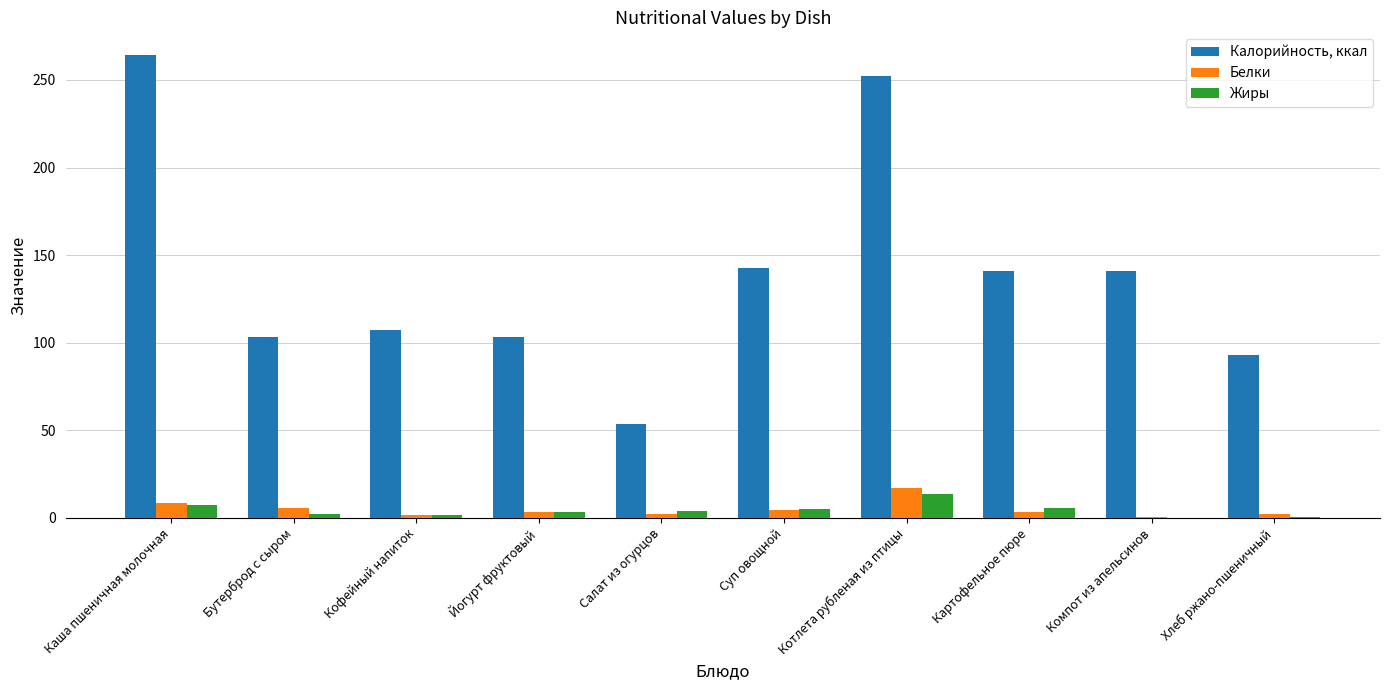

How many groups of bars are there?

10